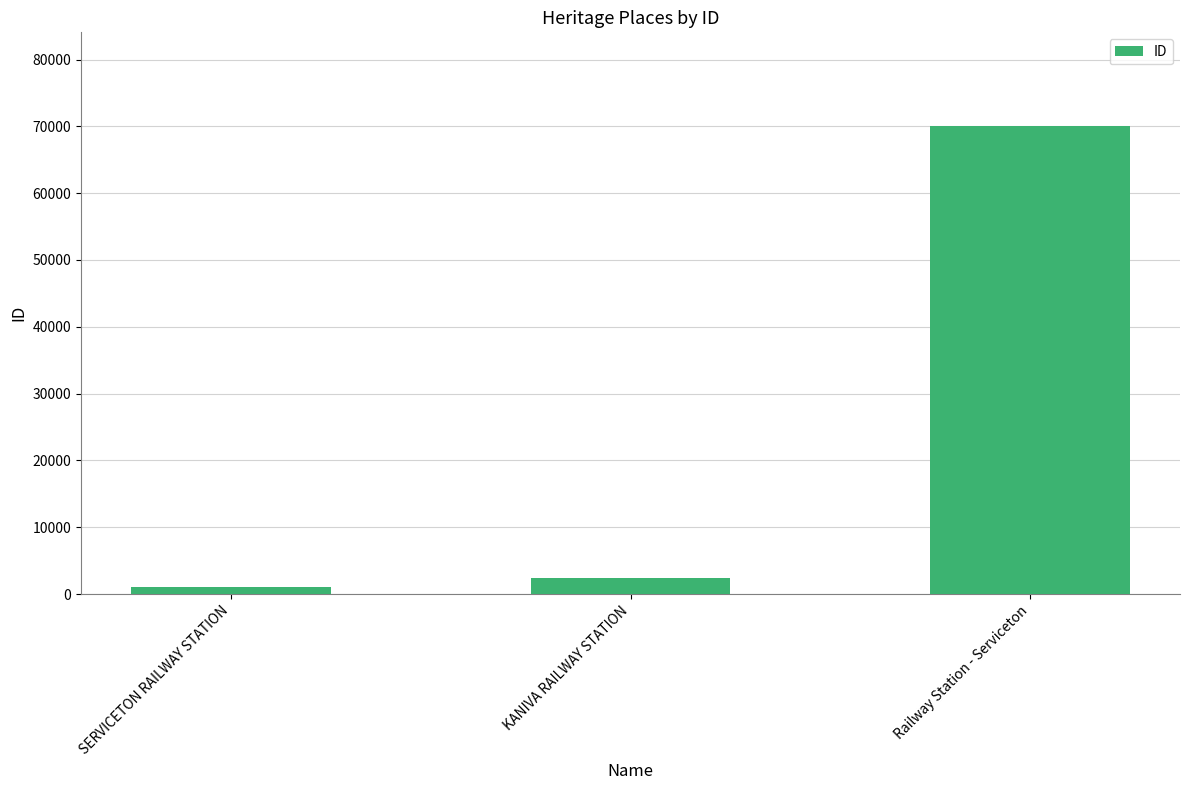

How many categories are shown in the chart?

3